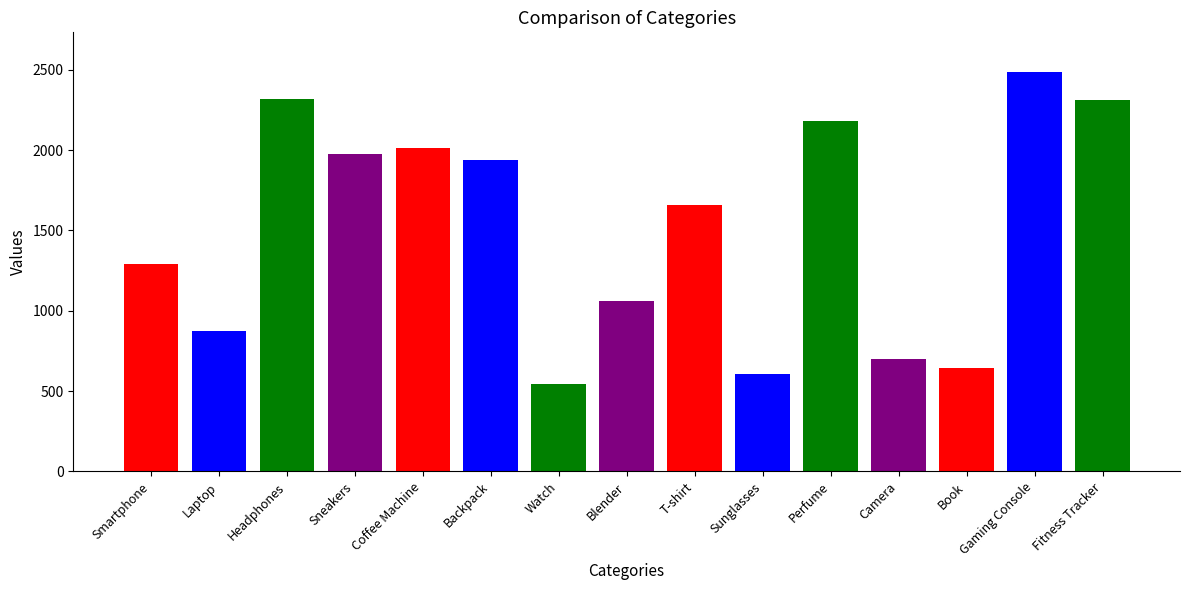

What is the label of the 13th bar from the right?

Headphones